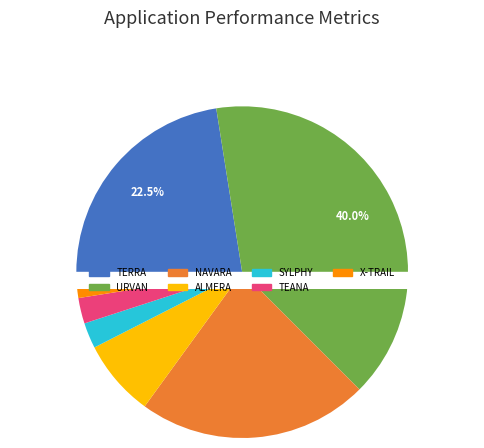

Which category has the smallest portion of the pie?

X-TRAIL